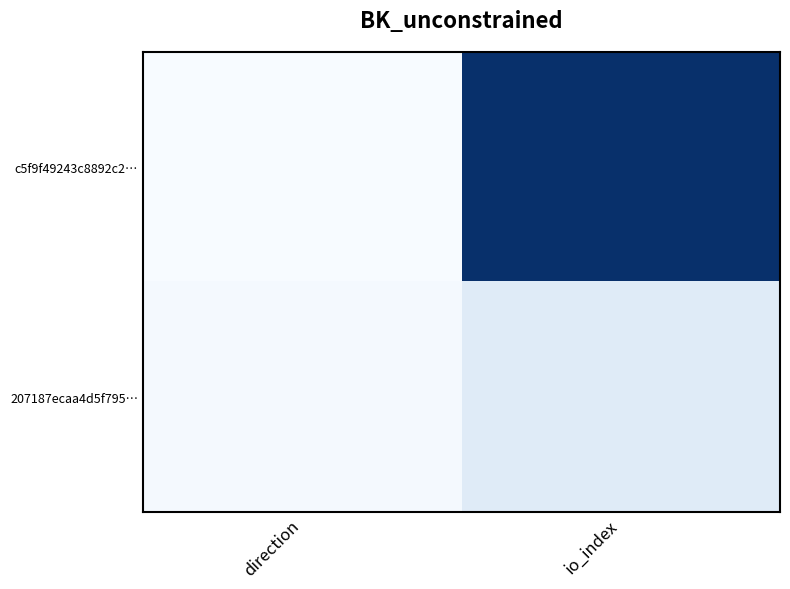

Reading left to right, extract all data points from this chart.

c5f9f49243c8892c2…: direction=-1	io_index=144
207187ecaa4d5f795…: direction=1	io_index=16